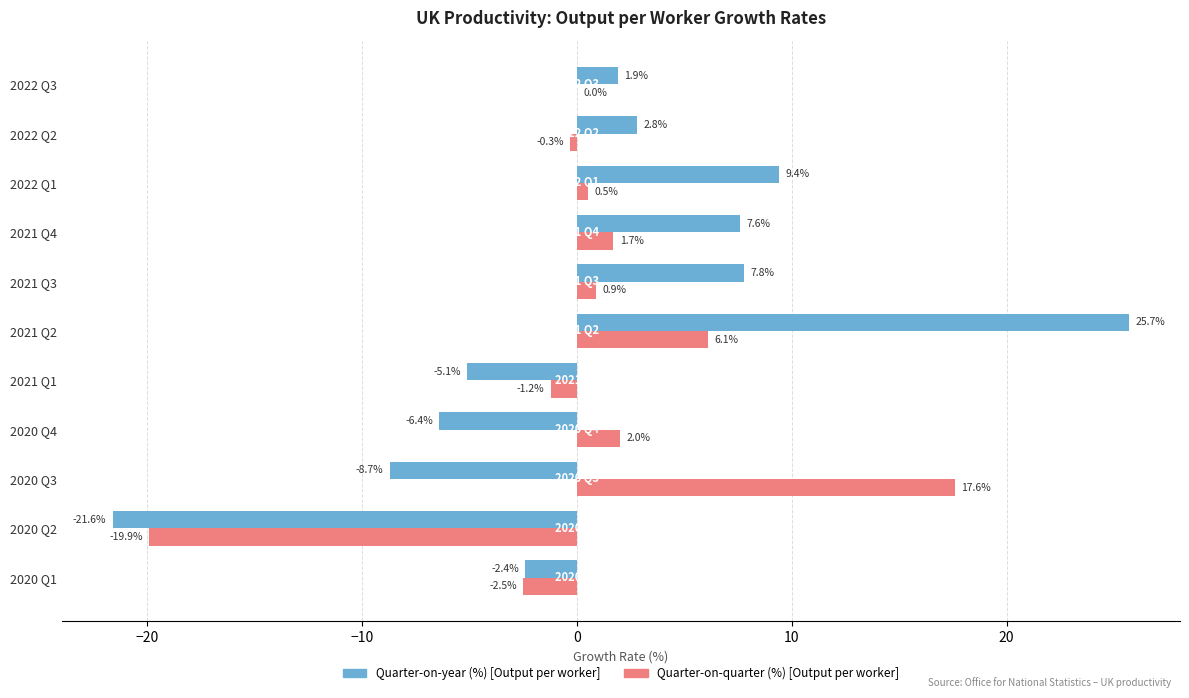

What value does the Quarter-on-quarter (%) [Output per worker] series have at 2021 Q3?

0.9